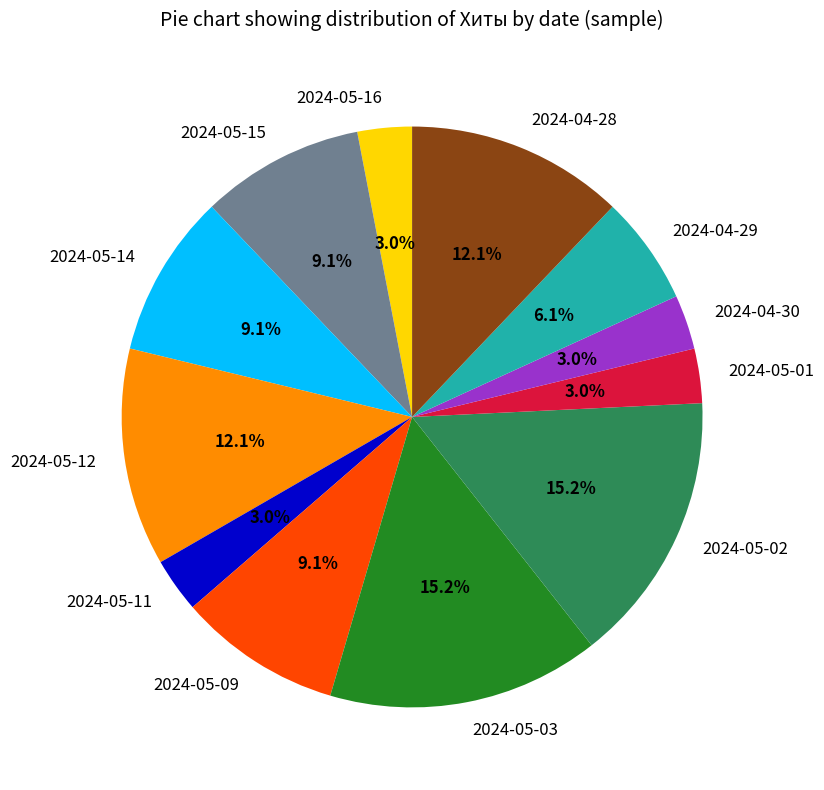

To the nearest percent, what portion does 2024-04-30 represent?

3%